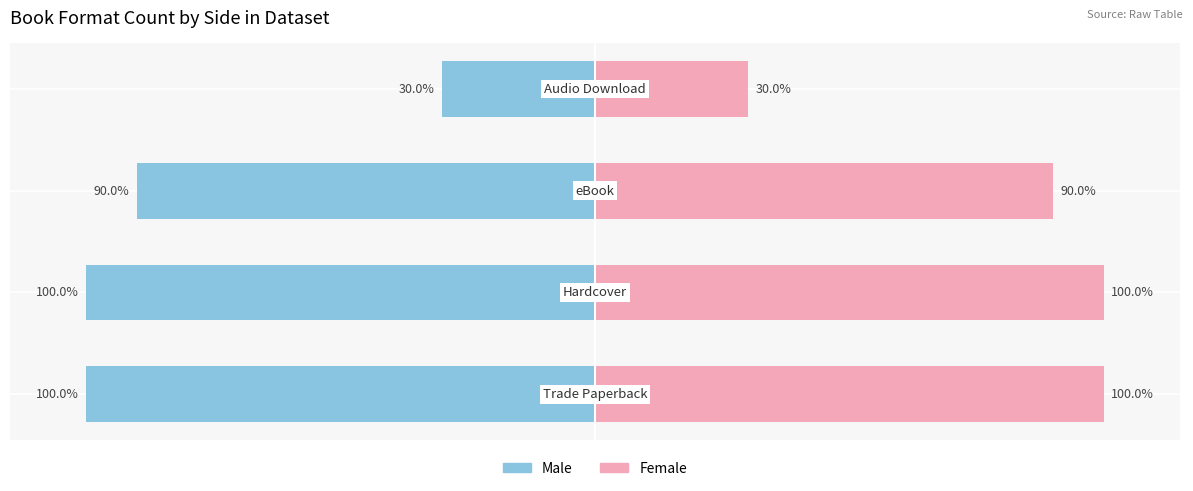

True or false: Female has a value of 30 at 0.

True